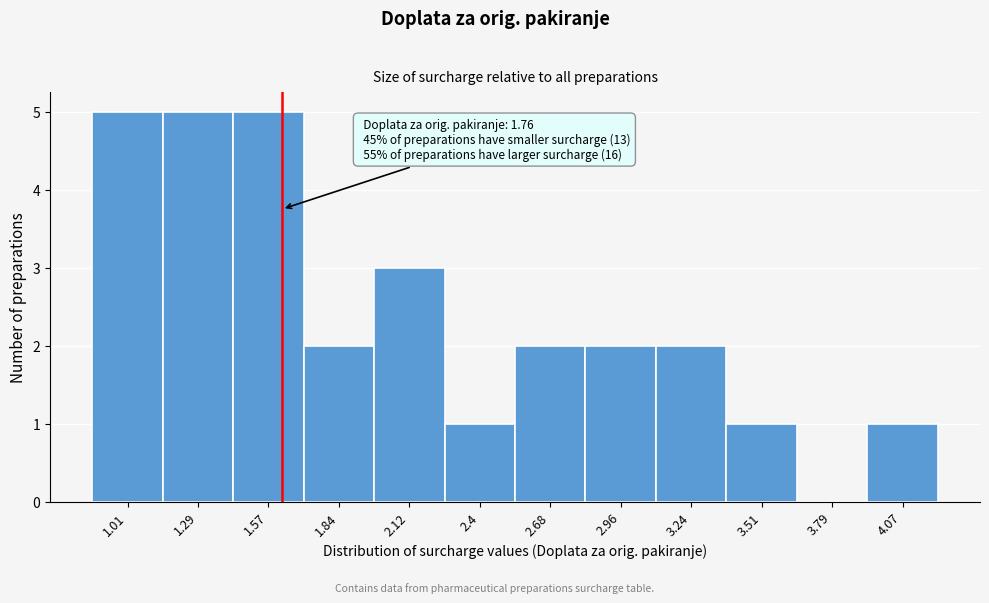

Reading left to right, extract all data points from this chart.

1.01=5	1.29=5	1.57=5	1.84=2	2.12=3	2.4=1	2.68=2	2.96=2	3.24=2	3.51=1	3.79=0	4.07=1